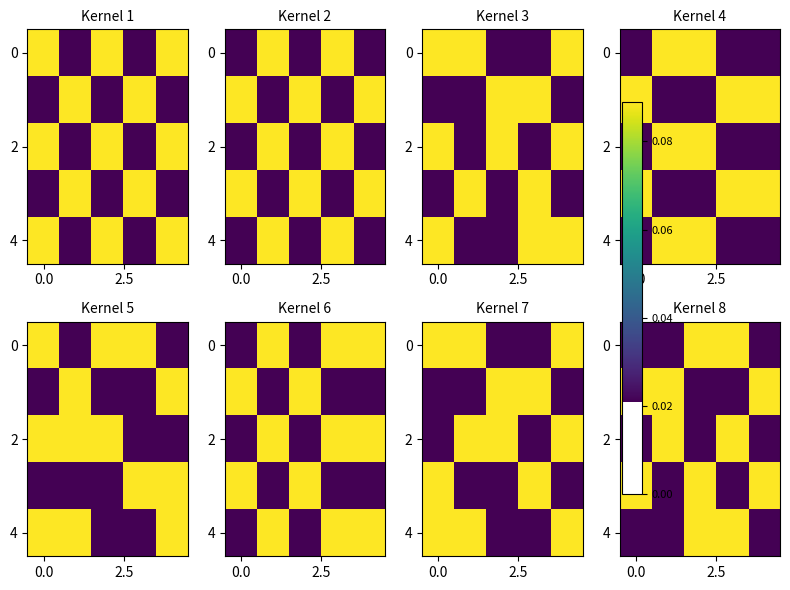

How many distinct data groups are displayed?

5